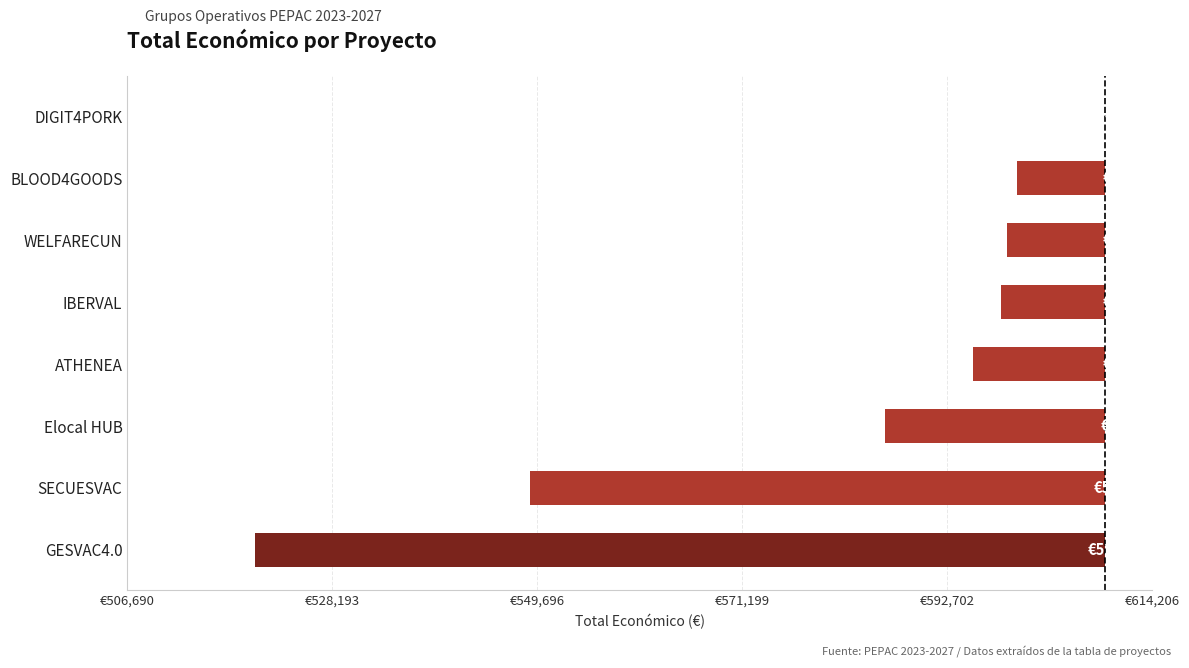

What is the difference between the maximum and minimum values?

89144